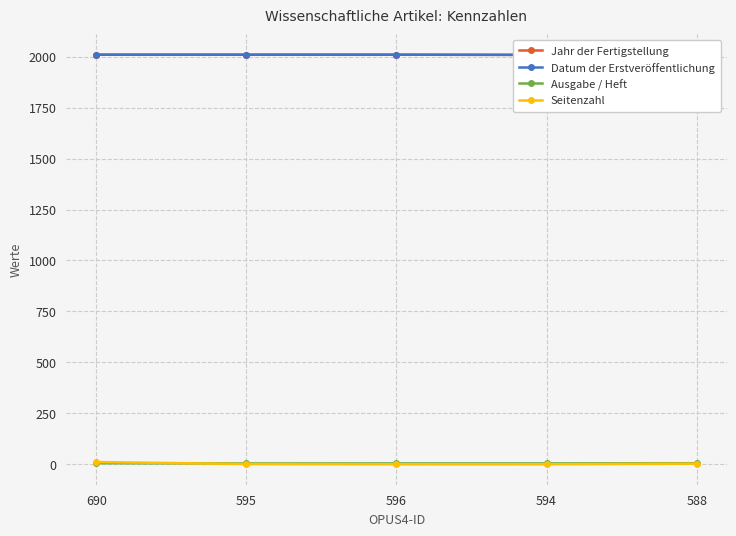

Reading left to right, extract all data points from this chart.

Jahr der Fertigstellung: 690=2010	595=2010	596=2010	594=2009	588=2010
Datum der Erstveröffentlichung: 690=2010	595=2010	596=2010	594=2009	588=2010
Ausgabe / Heft: 690=5	595=4	596=4	594=4	588=5
Seitenzahl: 690=11	595=1	596=0	594=0	588=3